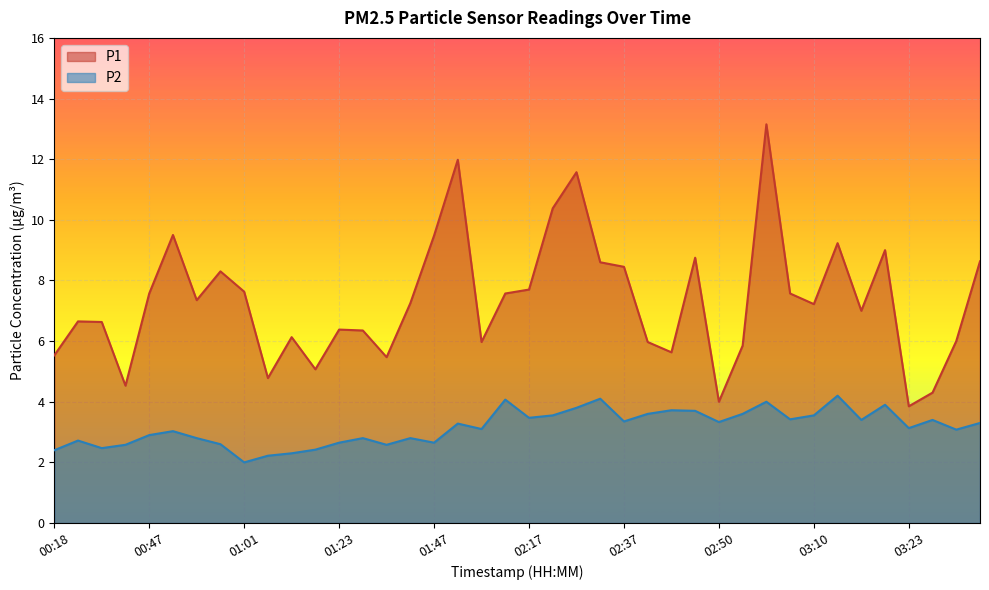

What position from the left is 00:18?

1